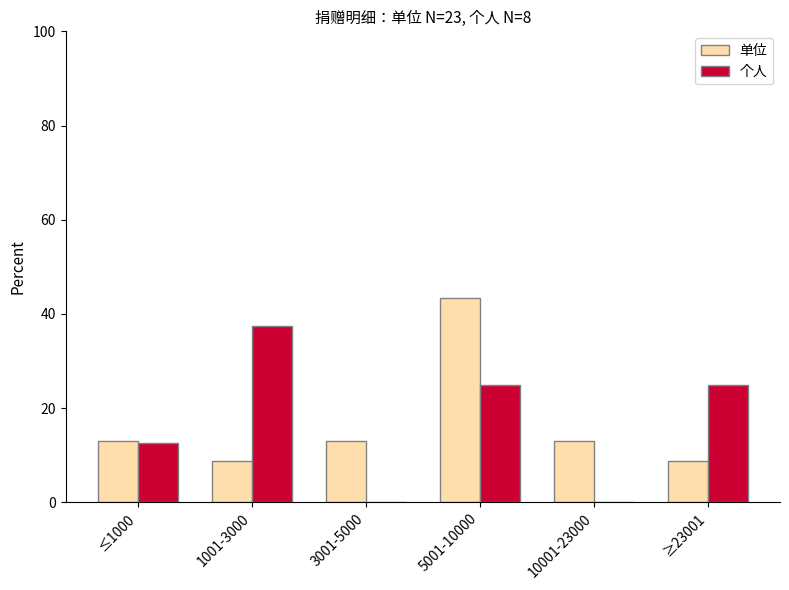

How many data points does each series have?

6